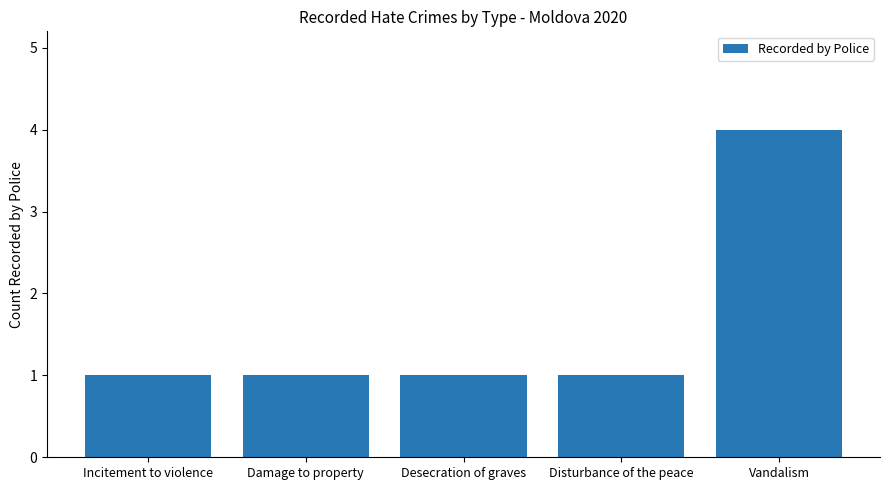

Reading right to left, what are all the values shown in this chart?

4	1	1	1	1